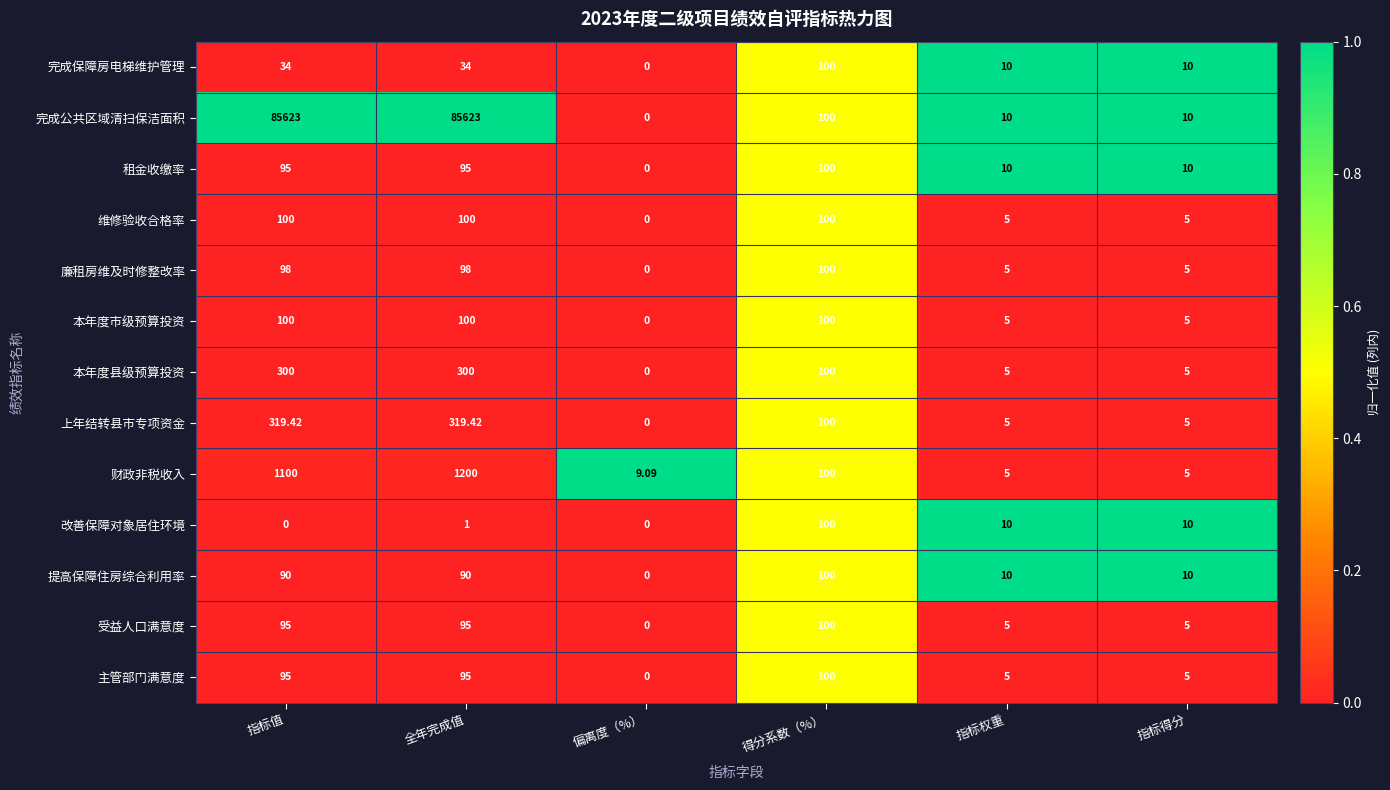

Which series has the largest total across all categories?

完成公共区域清扫保洁面积